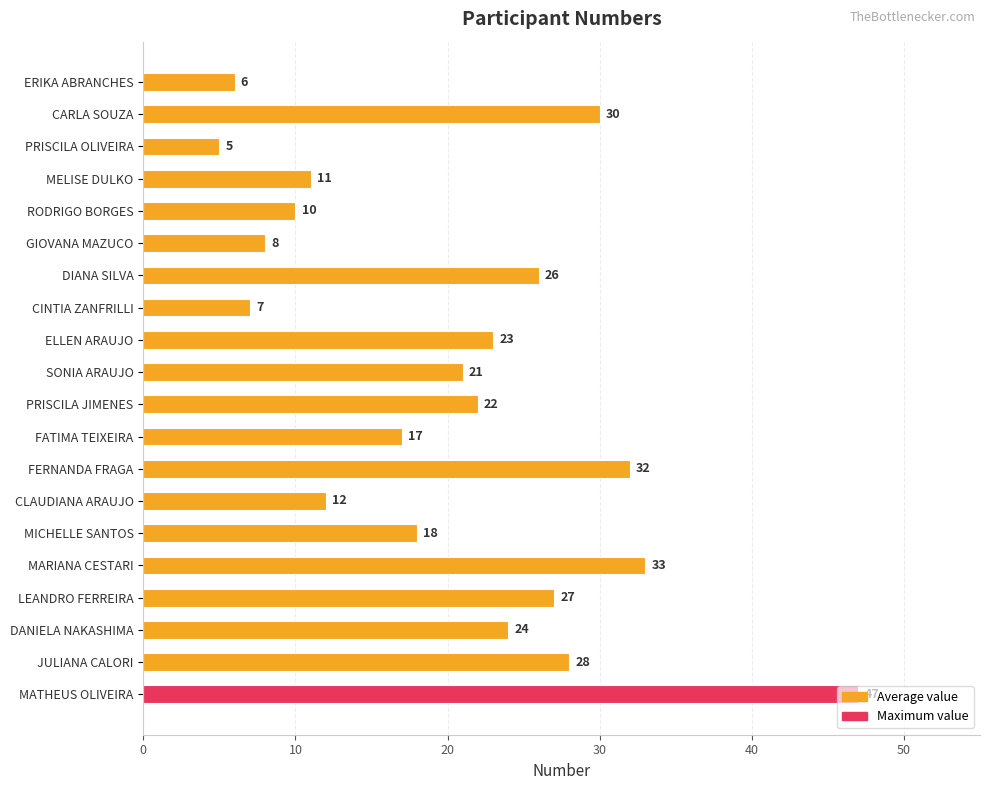

Approximately how many times larger is the value at CARLA SOUZA compared to PRISCILA OLIVEIRA?

6.0